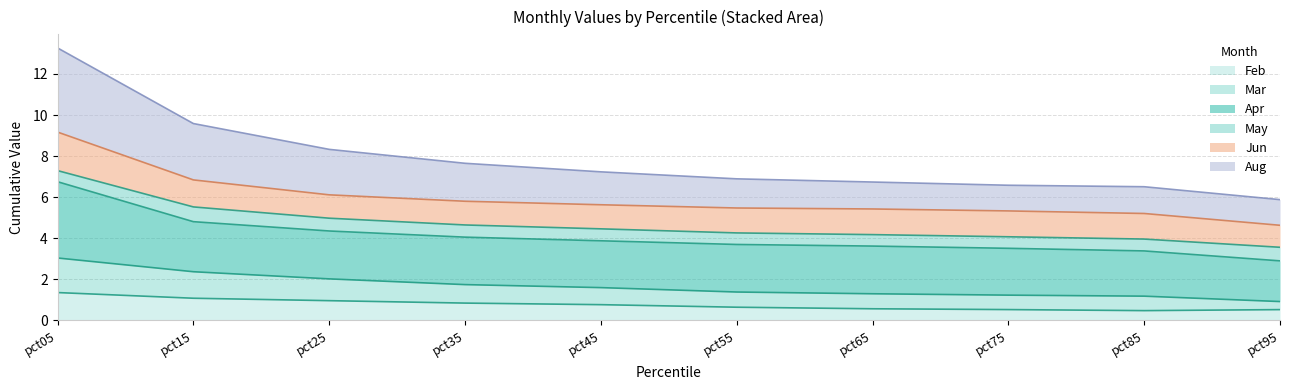

What is the sum of all Feb values?

7.7